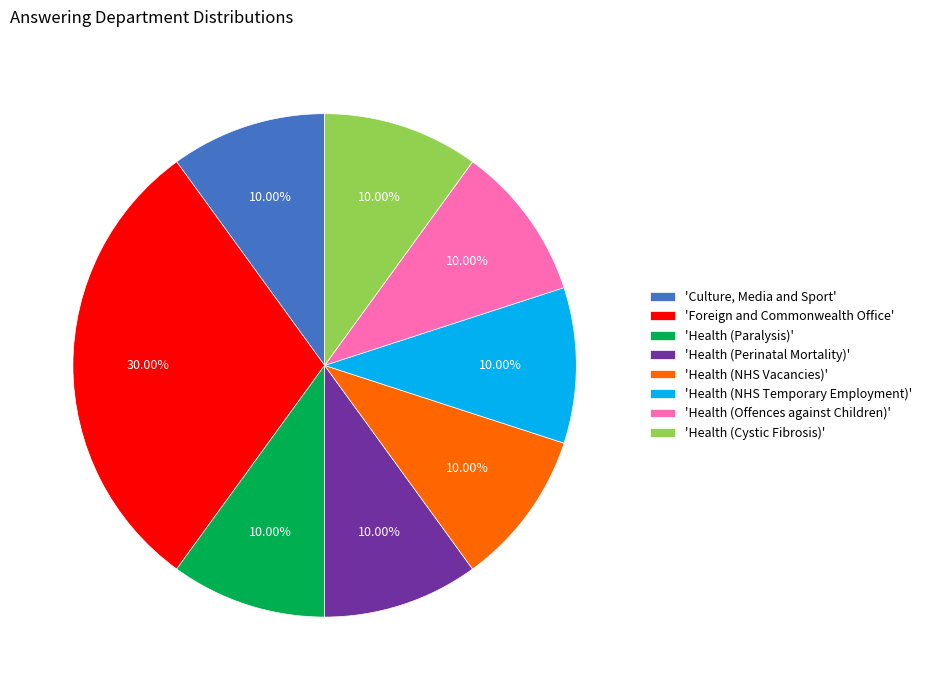

Is there any slice that represents more than half of the pie?

No